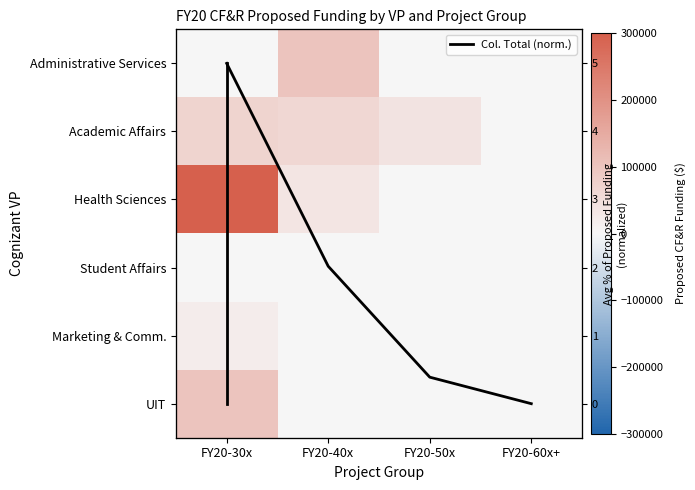

What is the difference between the highest and lowest values at FY20-30x?

300000